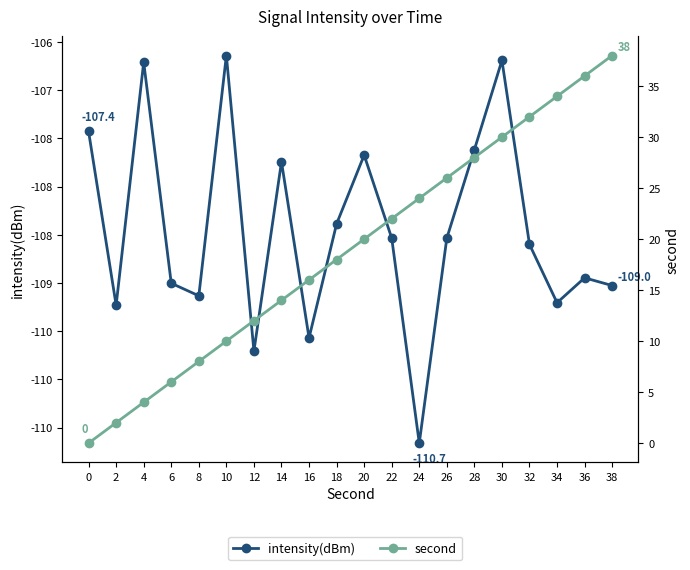

In intensity(dBm), how many points are lower than both neighbors (excluding endpoints)?

6